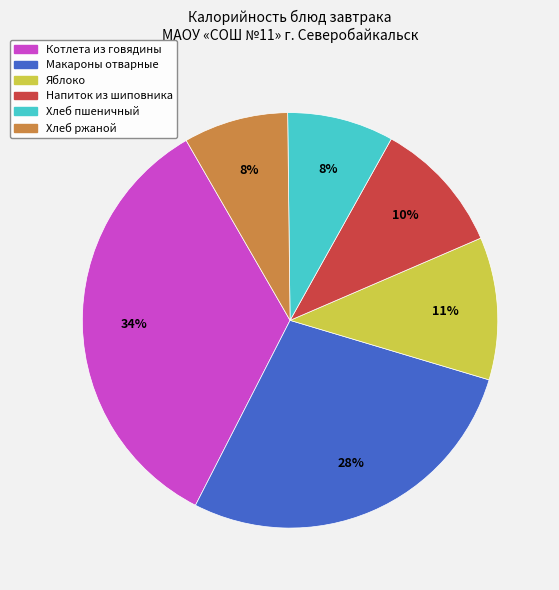

Approximately how many times larger is the value at Макароны отварные compared to Котлета из говядины?

0.8